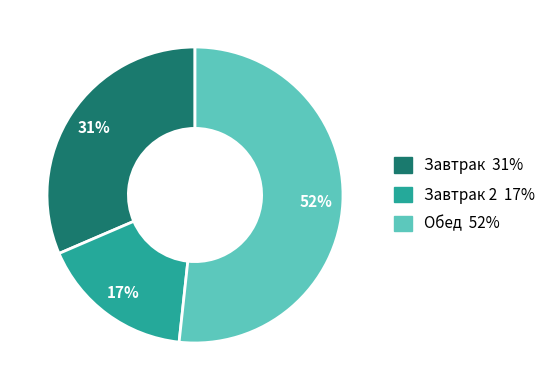

How many segments does this pie chart have?

3